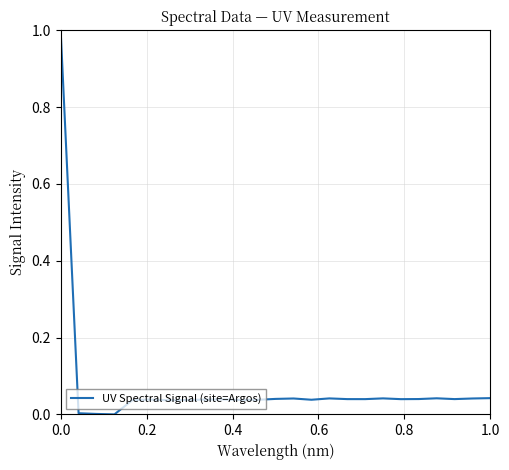

How many lines are shown in the chart?

1